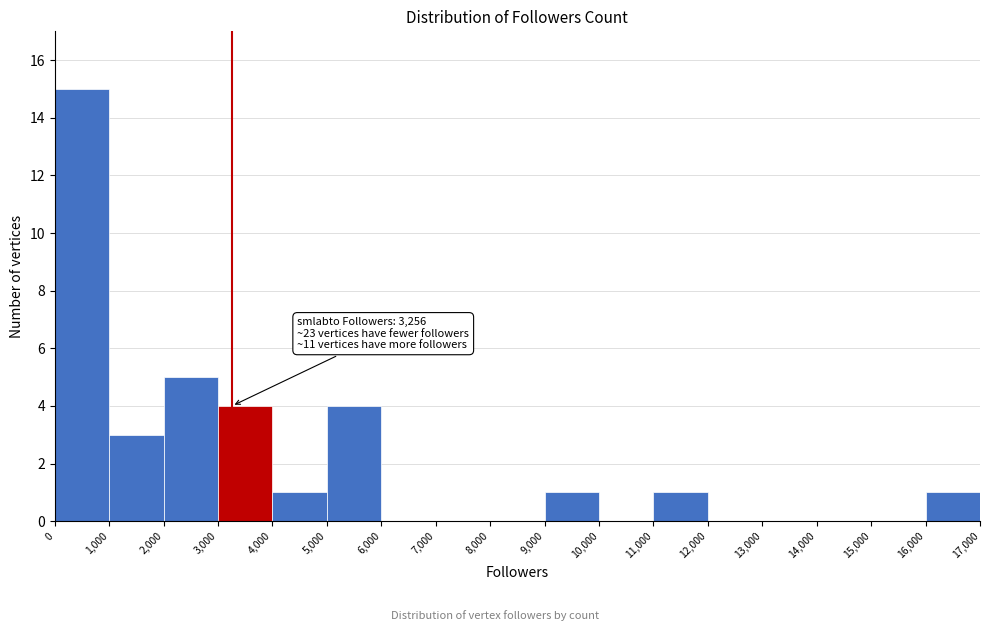

Which range on the x-axis has the tallest bar?

0 to 1,000